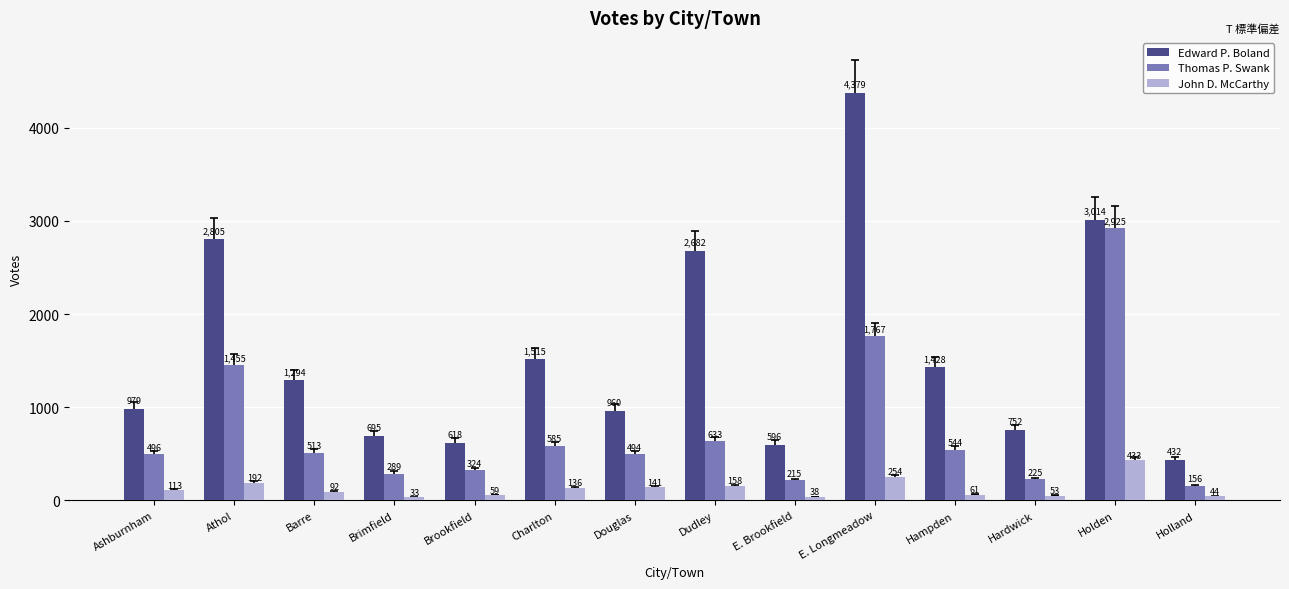

Rank the series at Barre from highest to lowest value.

Edward P. Boland, Thomas P. Swank, John D. McCarthy